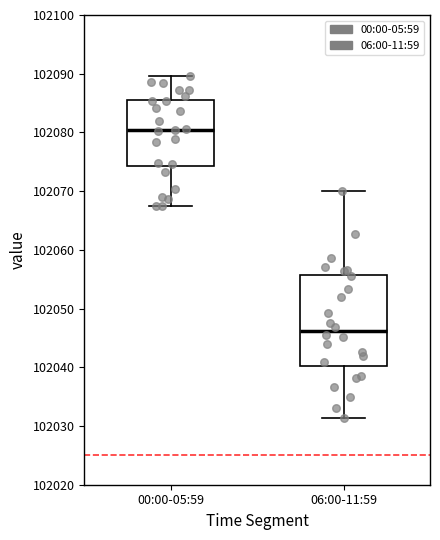

Where is the upper edge of the box for 06:00-11:59 on the y-axis? The values are not printed on the chart, so give them approximately, as read against the axis.

102056